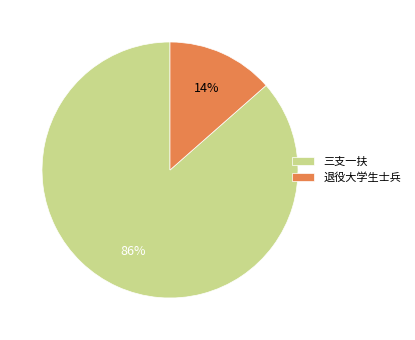

What is the ratio of the value at 退役大学生士兵 to the value at 三支一扶?

0.2